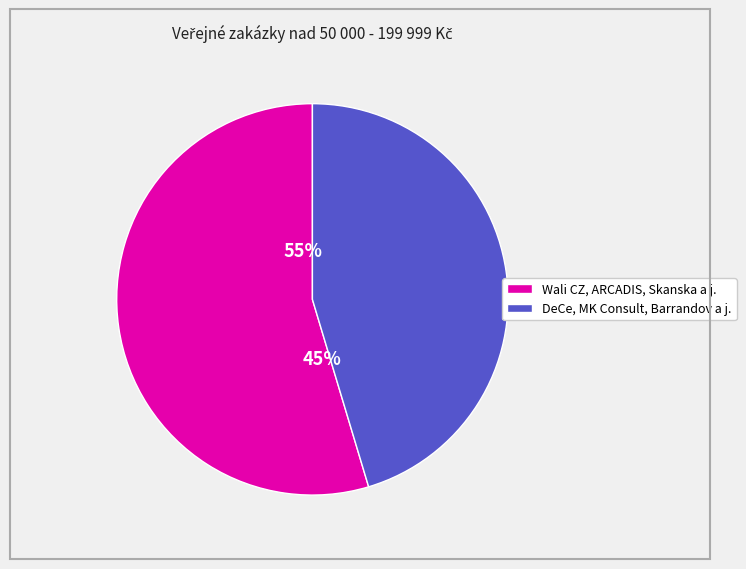

Do MK Consult v.o.s. and Labská plavební společnost s.r.o. together represent more than half of the pie?

No